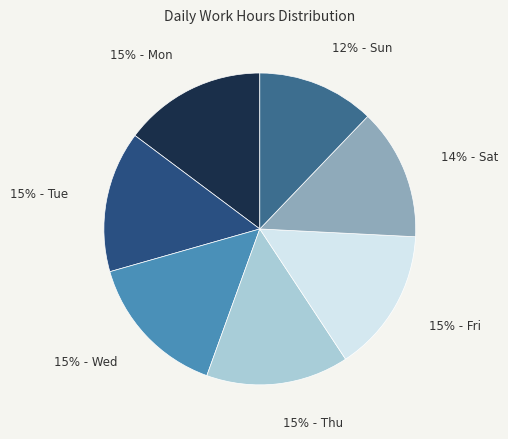

Does 12% - Sun represent more than half of the total?

No